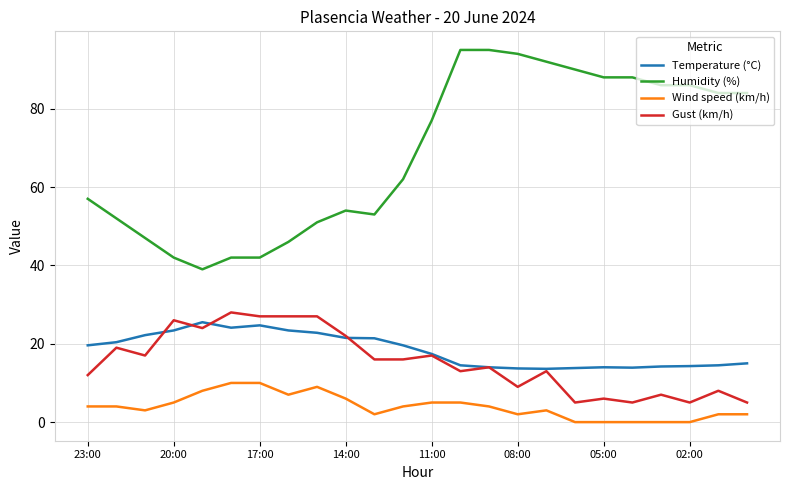

Which series has the largest range (max minus min)?

Humidity (%)